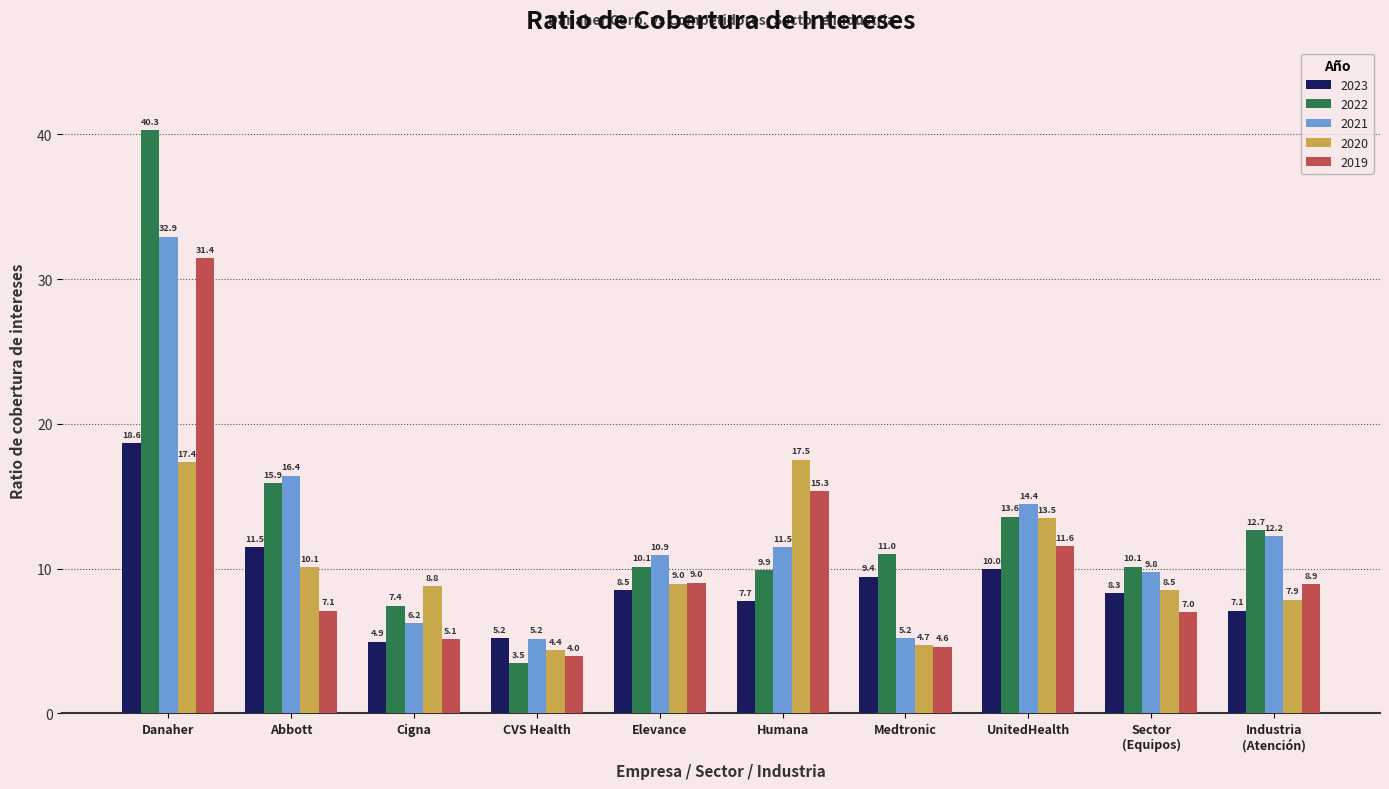

How many values in the 2021 series exceed 11?

5